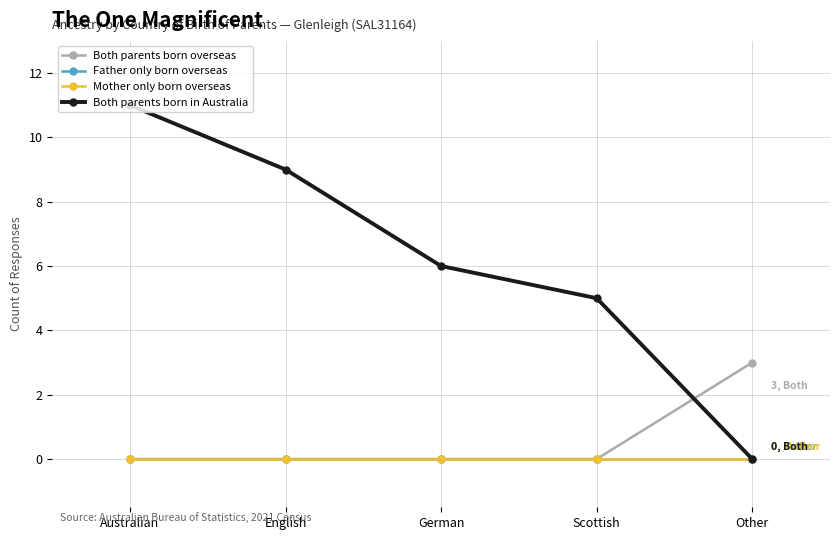

How many lines are shown in the chart?

4